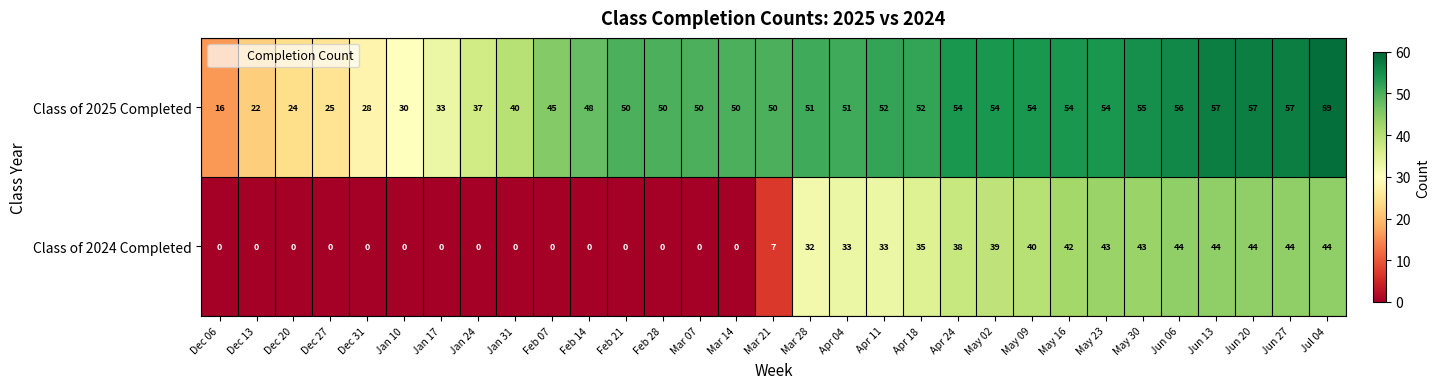

What is the maximum value shown in the chart?

59